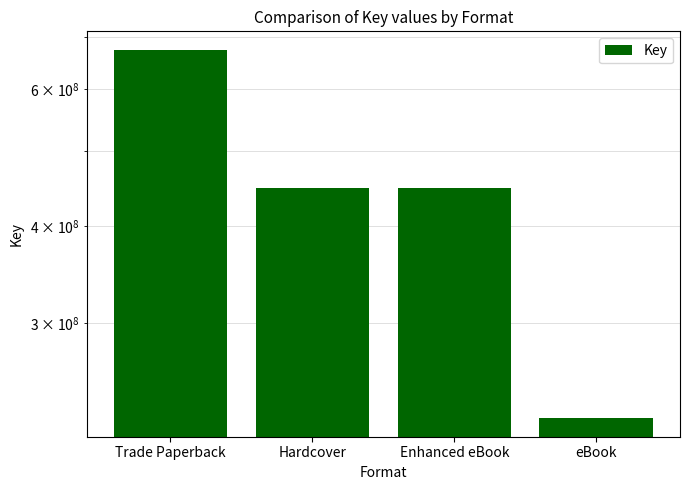

Which has a higher value, Trade Paperback or eBook?

Trade Paperback